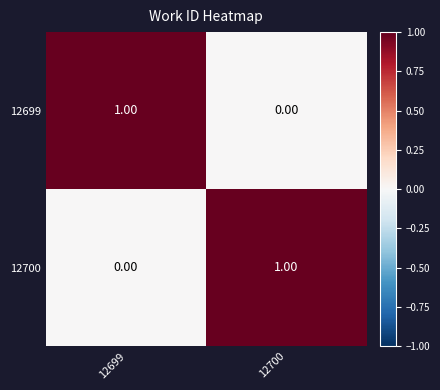

List the labels in order of 12700 value, smallest first.

12699, 12700